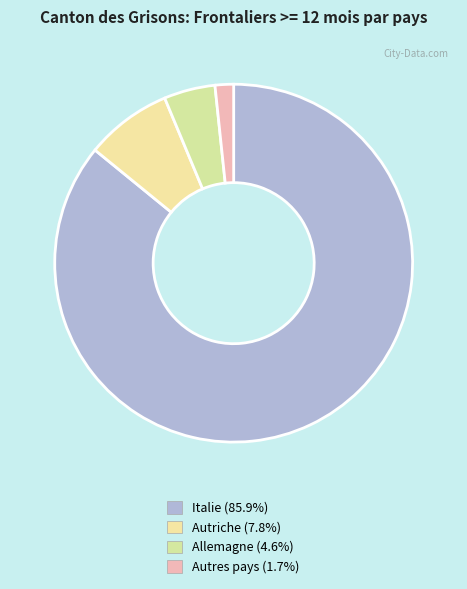

Count the number of slices in the pie.

4